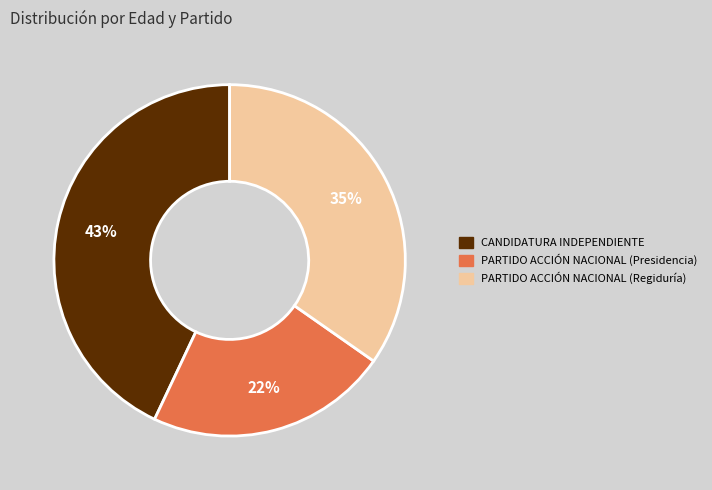

To the nearest percent, what portion does PARTIDO ACCIÓN NACIONAL (Presidencia) represent?

22%